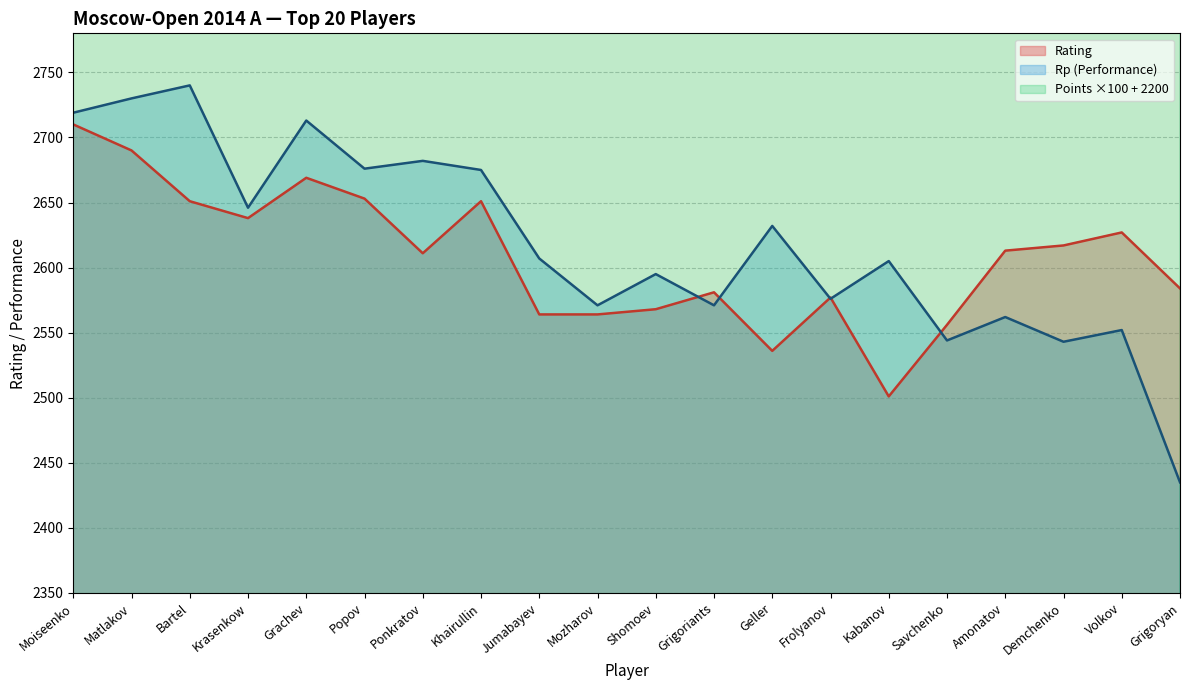

Which series has the widest spread of values?

Rp